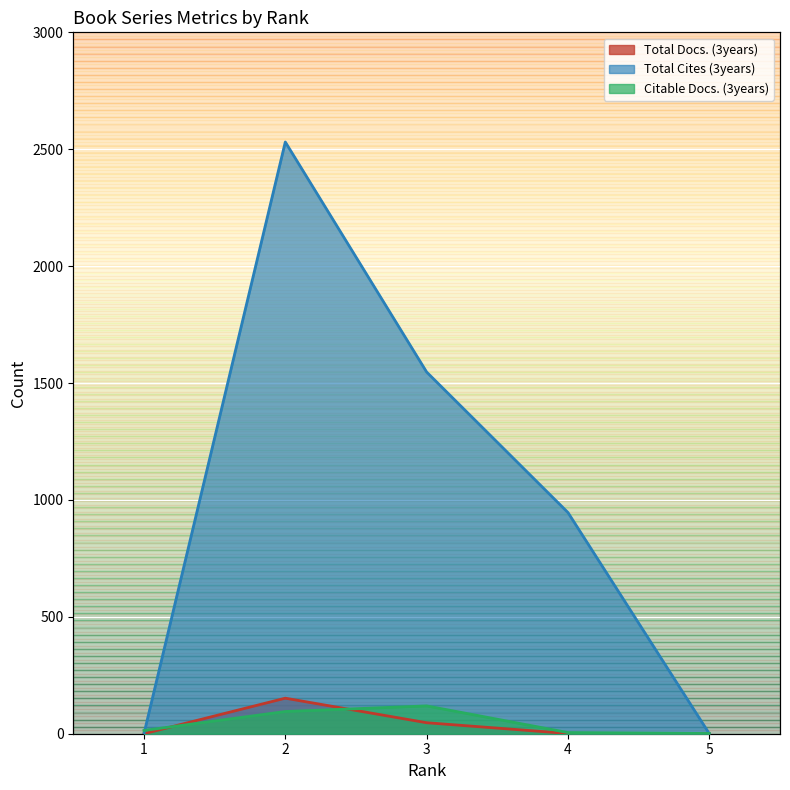

What is the maximum value for Total Cites (3years)?

2531